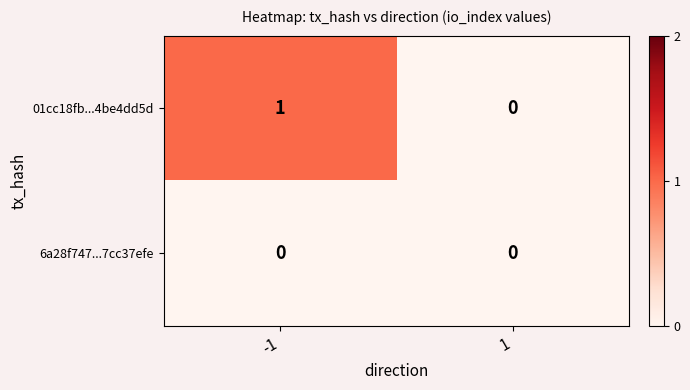

Between -1 and 1, which series saw the biggest shift?

01cc18fb...4be4dd5d